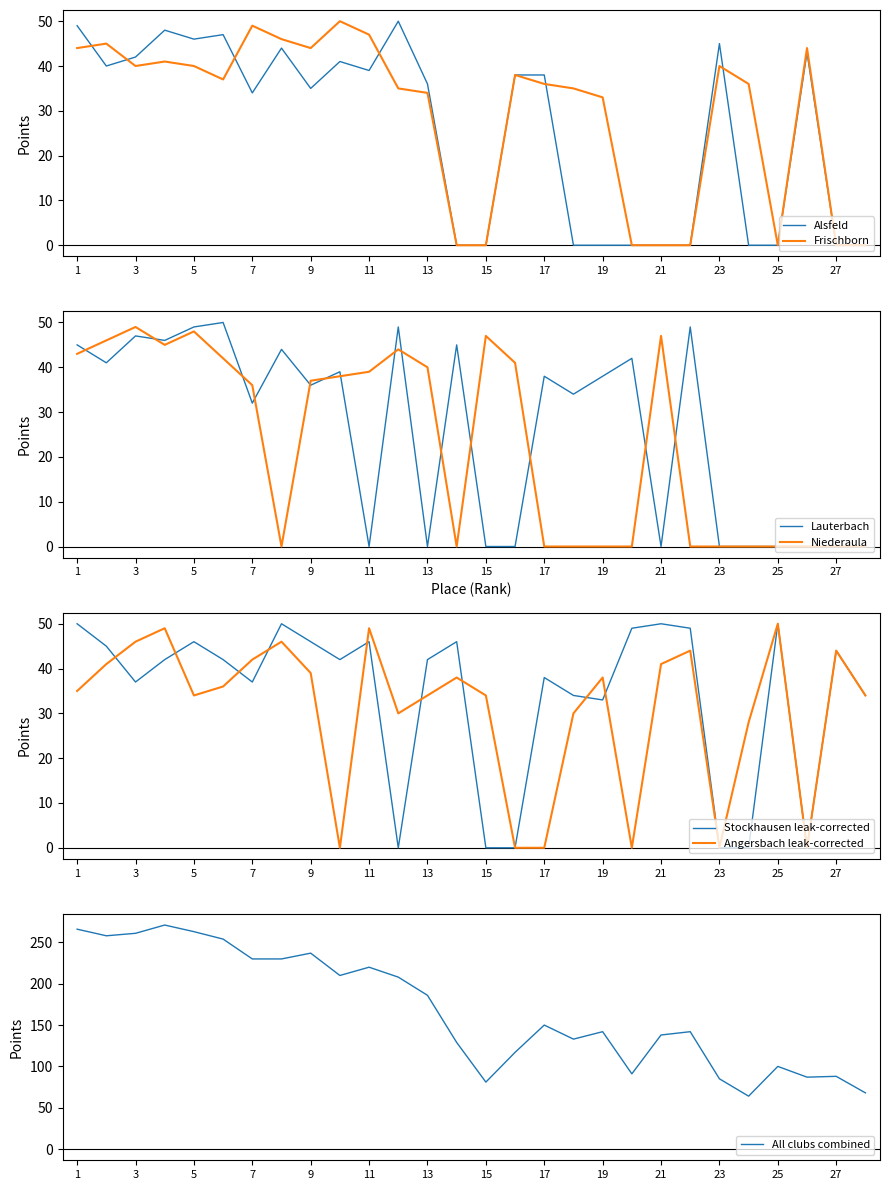

Which series changed the most between 13 and 14?

Lauterbach